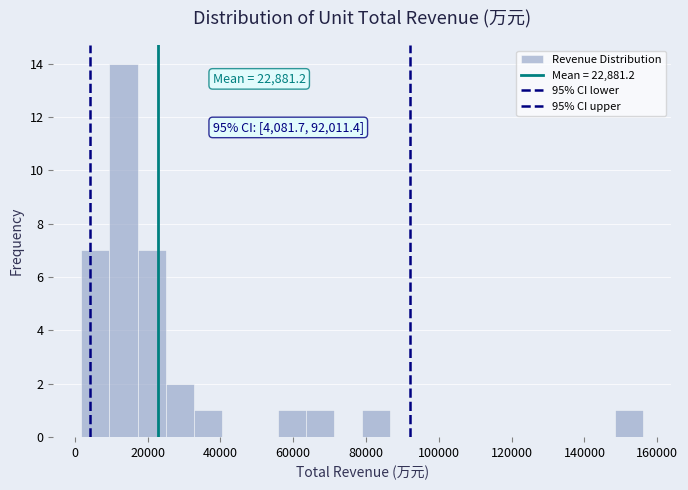

Read against the x-axis, roughly where is the centre of the tallest bar?

14000